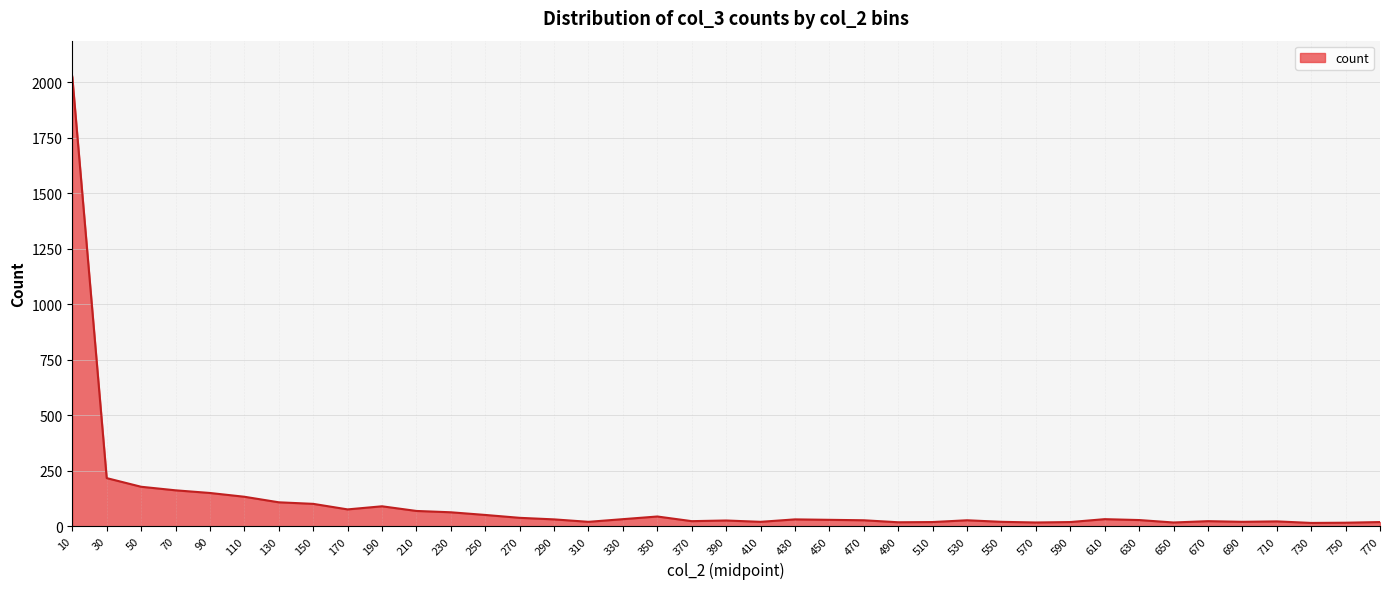

What is the ratio of the value at 50 to the value at 70?

1.1